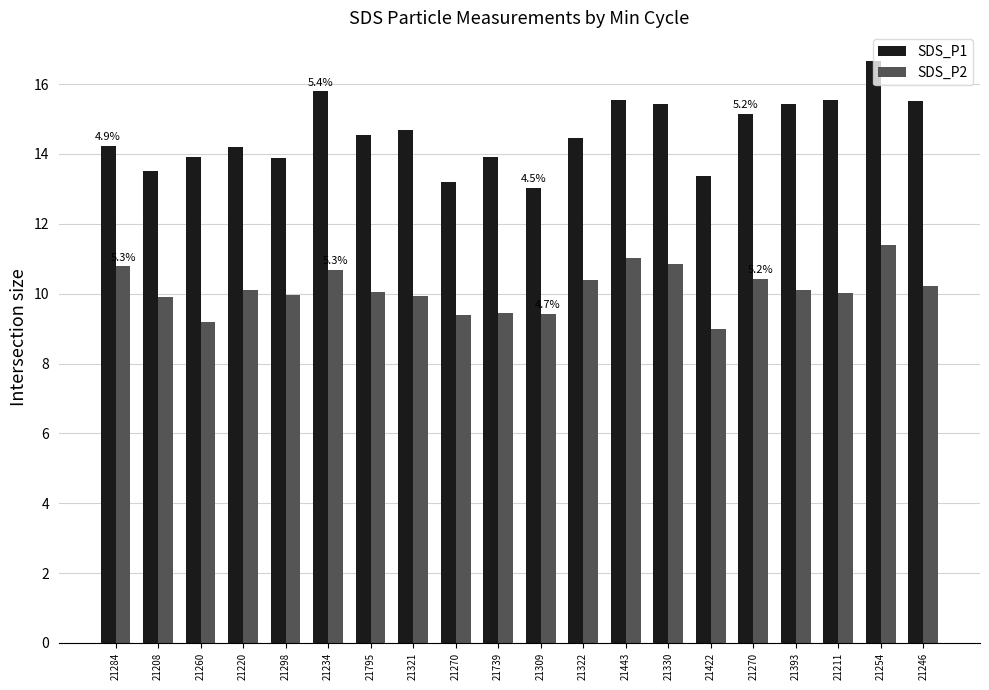

Which has a higher value, 21330 or 21270?

21330